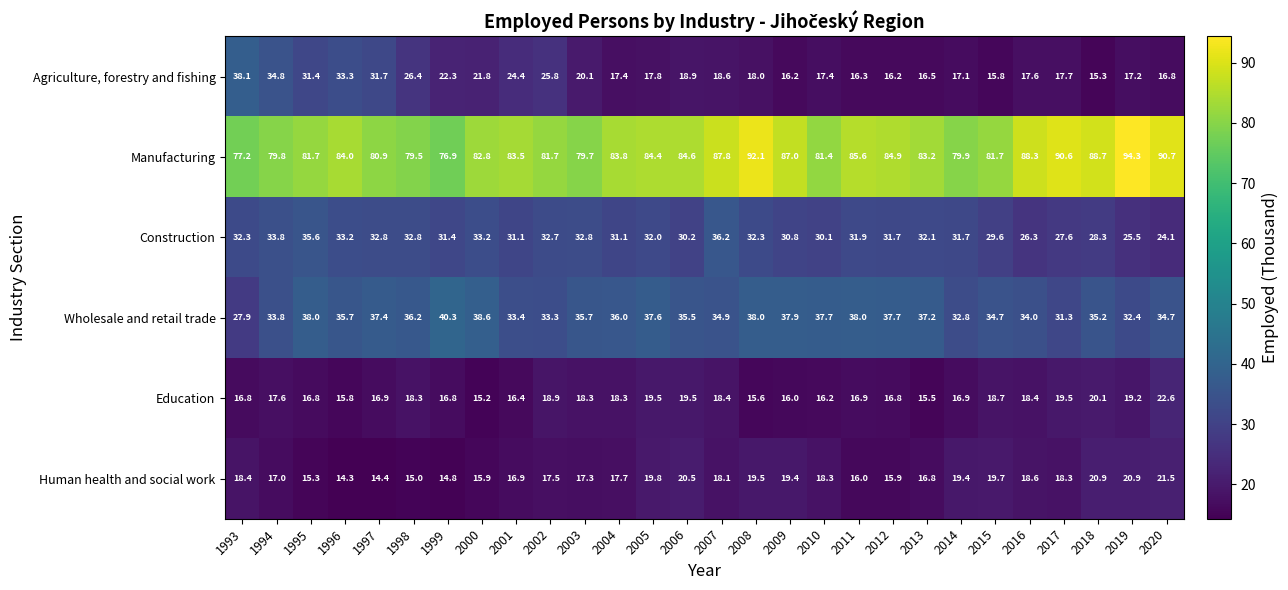

What is the difference between the second highest and minimum values in the Construction series?

11.5